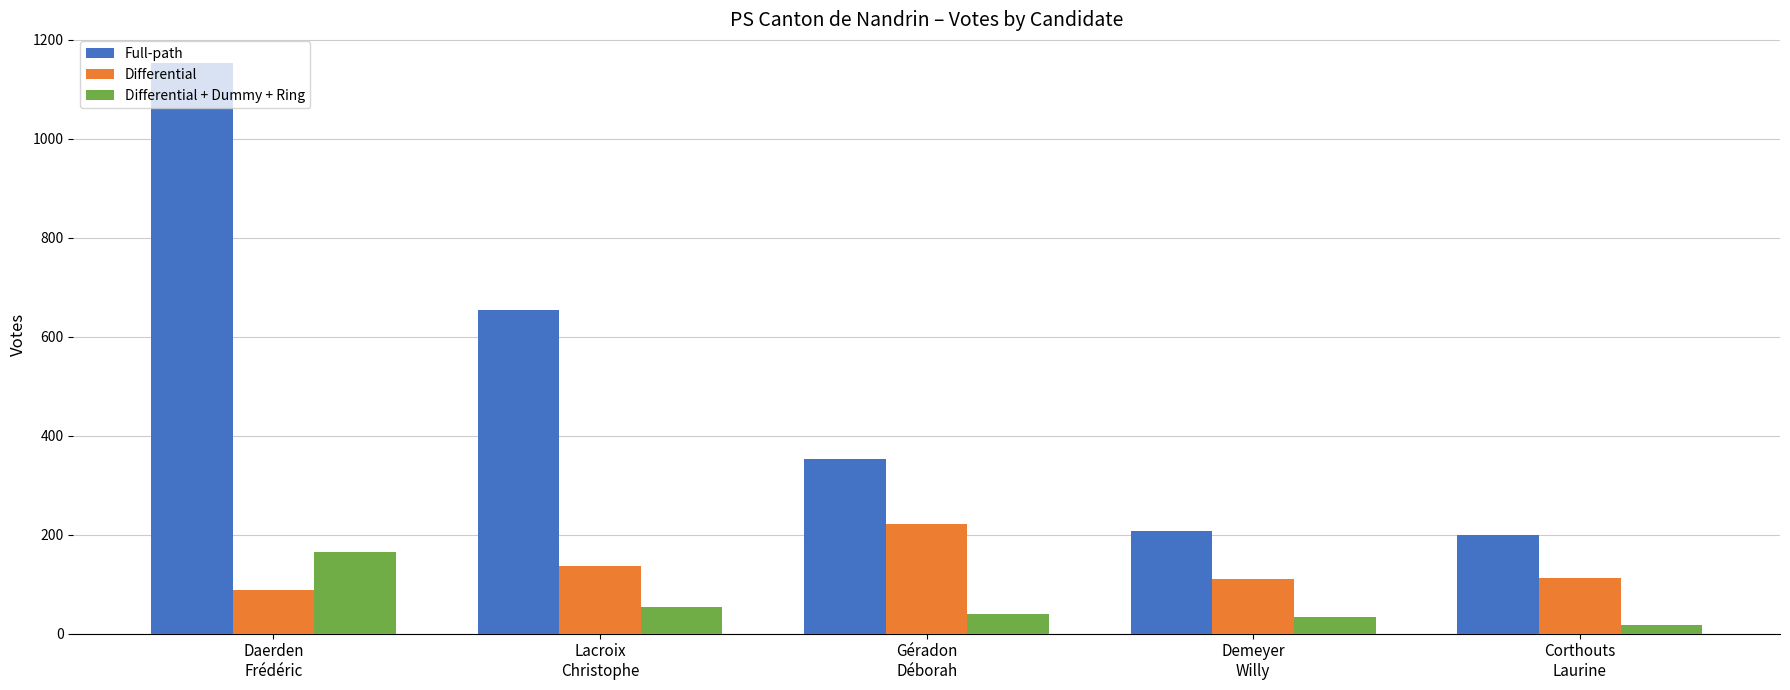

List the series in order of their overall mean, lowest first.

Differential + Dummy + Ring, Differential, Full-path